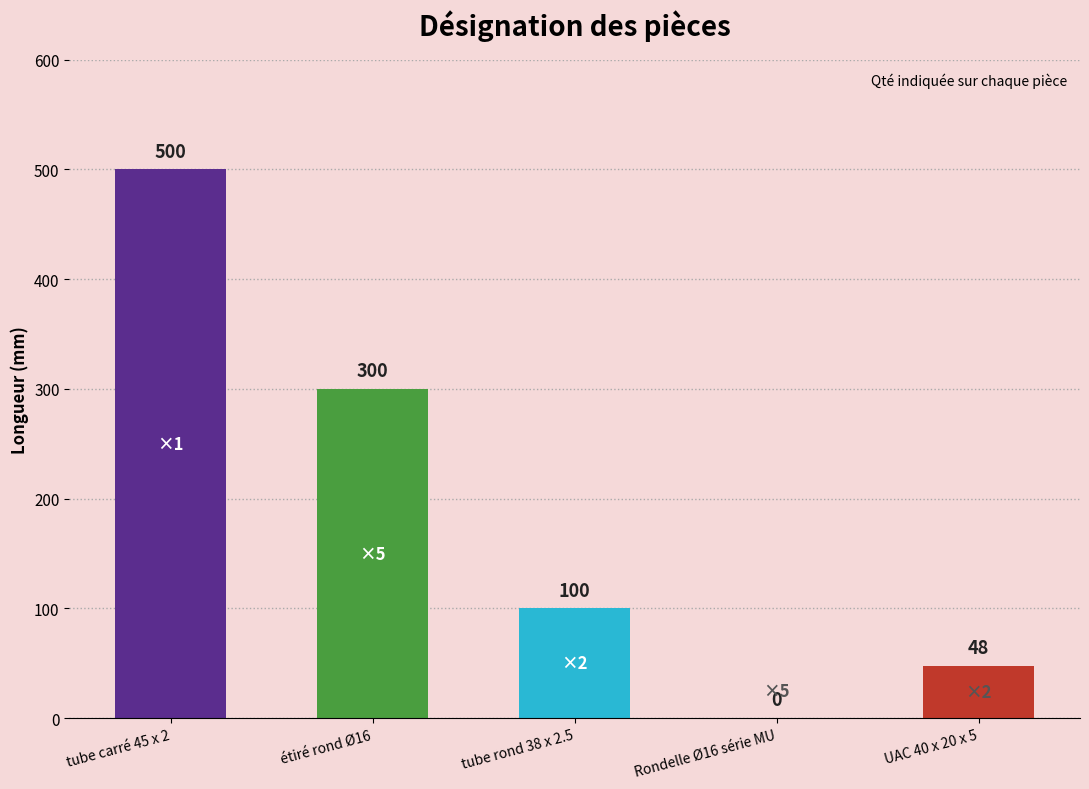

What is the sum of the values at UAC 40 x 20 x 5 and étiré rond Ø16?

348